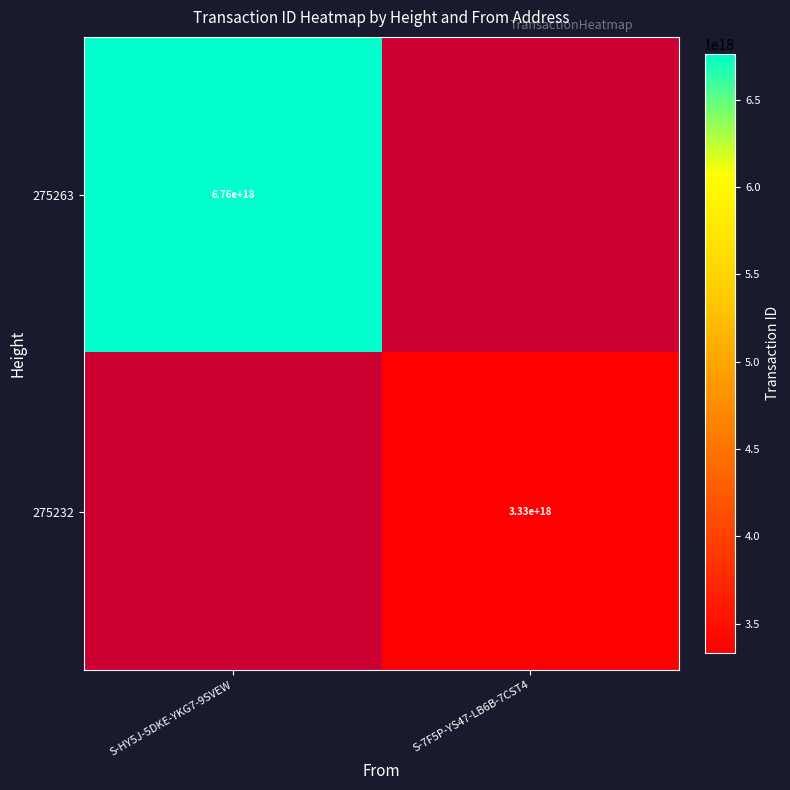

The value of 275232 at S-7F5P-YS47-LB6B-7CST4 is 1804837571312893440. True or false?

False